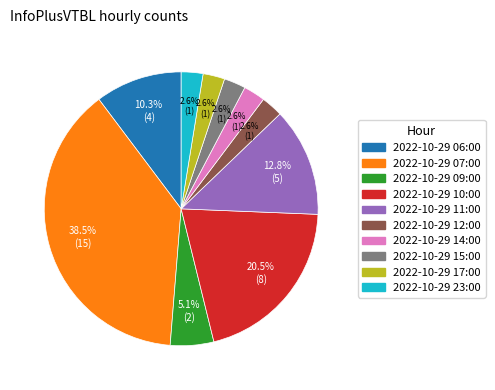

Combined, do 2022-10-29 14:00 and 2022-10-29 07:00 account for over 50%?

No